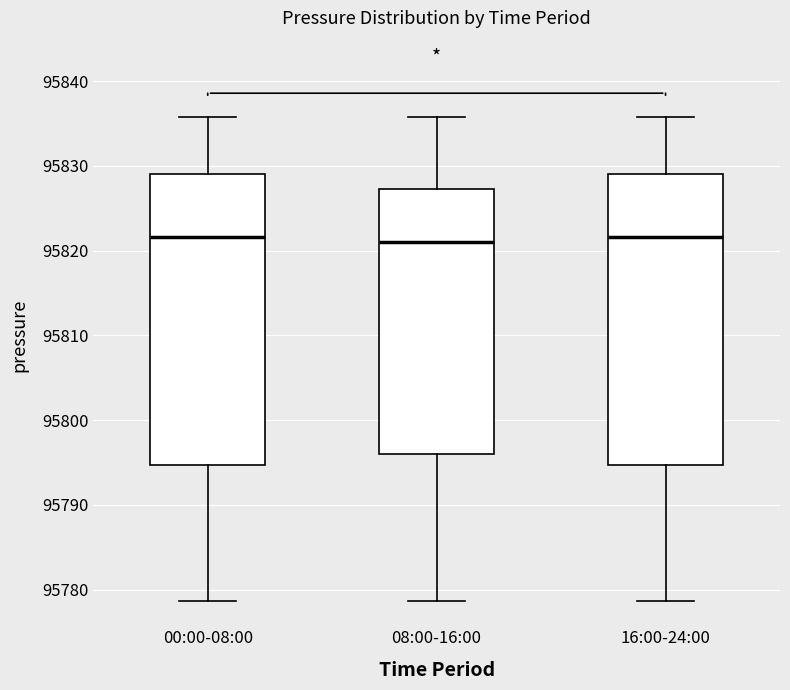

Reading left to right, transcribe this box plot: for each box, give where its median line is, the range the box spans, and where its two whiskers end, as read against the y-axis. The values are not printed on the chart, so give them approximately, as read against the axis.

00:00-08:00: median 95822, box 95795 to 95829, whiskers 95779 to 95836
08:00-16:00: median 95821, box 95796 to 95827, whiskers 95779 to 95836
16:00-24:00: median 95822, box 95795 to 95829, whiskers 95779 to 95836